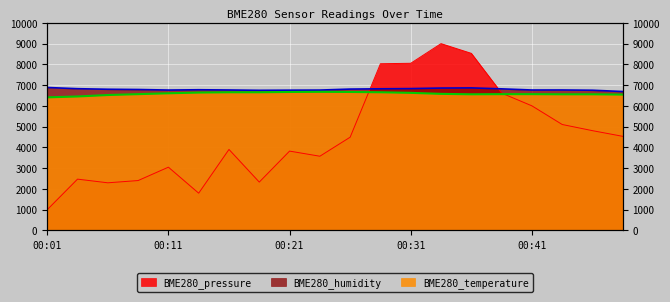

Which category has the highest value across all series?

00:34